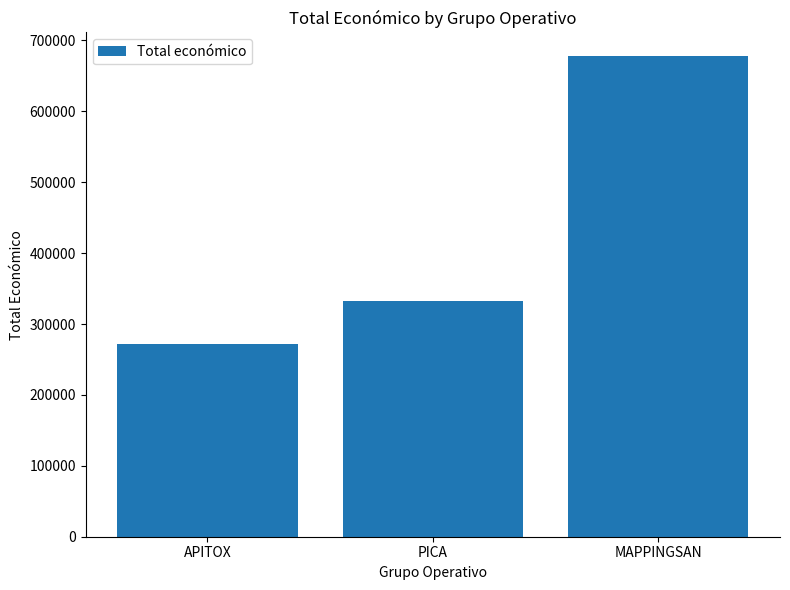

What is the difference between the values at PICA and APITOX?

61449